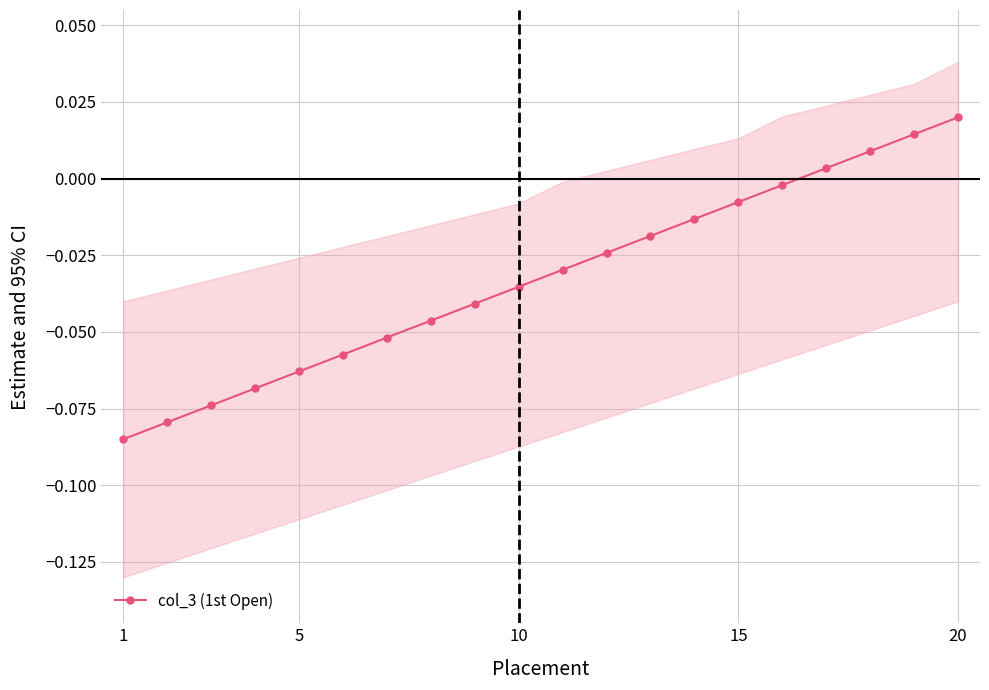

True or false: the data shows -0.1 at 1.

True